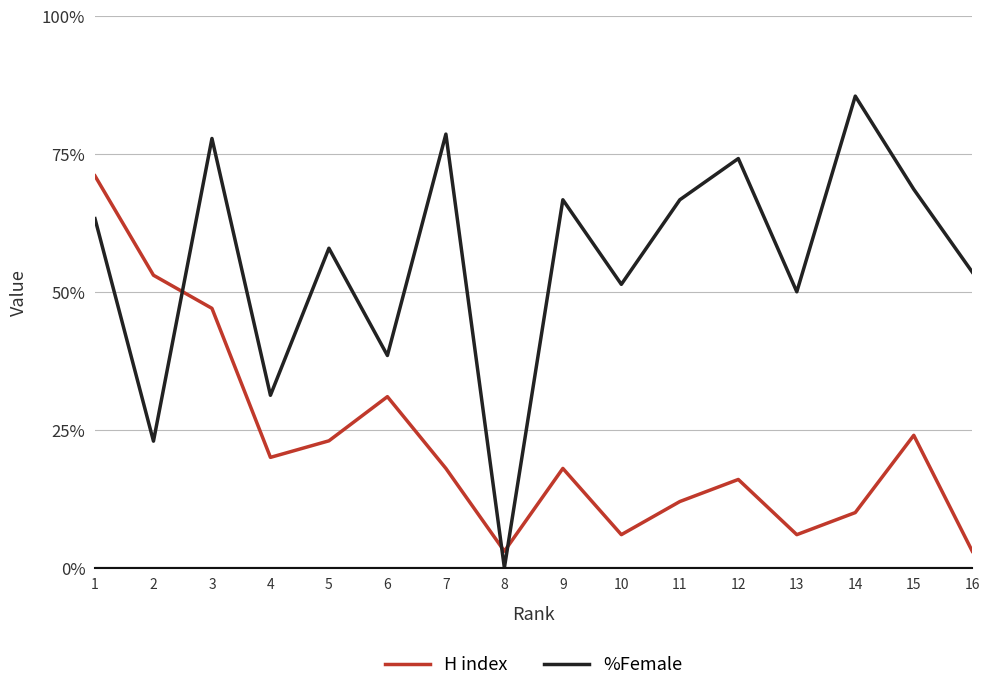

What is the sum of the %Female values at 13 and 9?

116.7